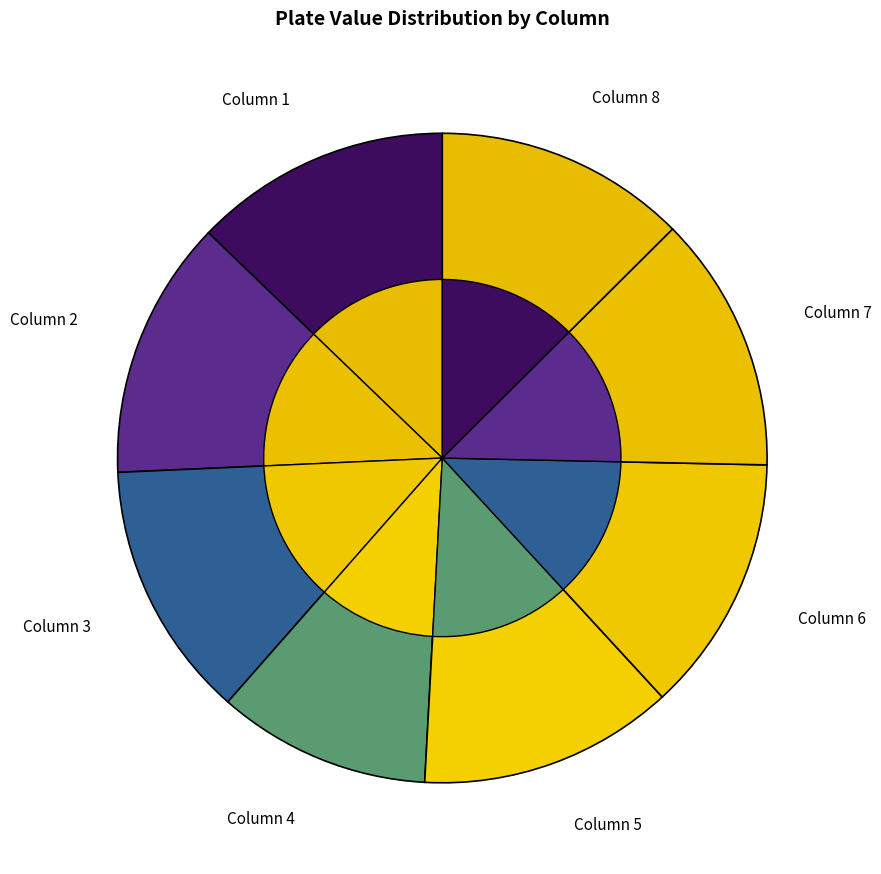

How many slices are in this pie chart?

8